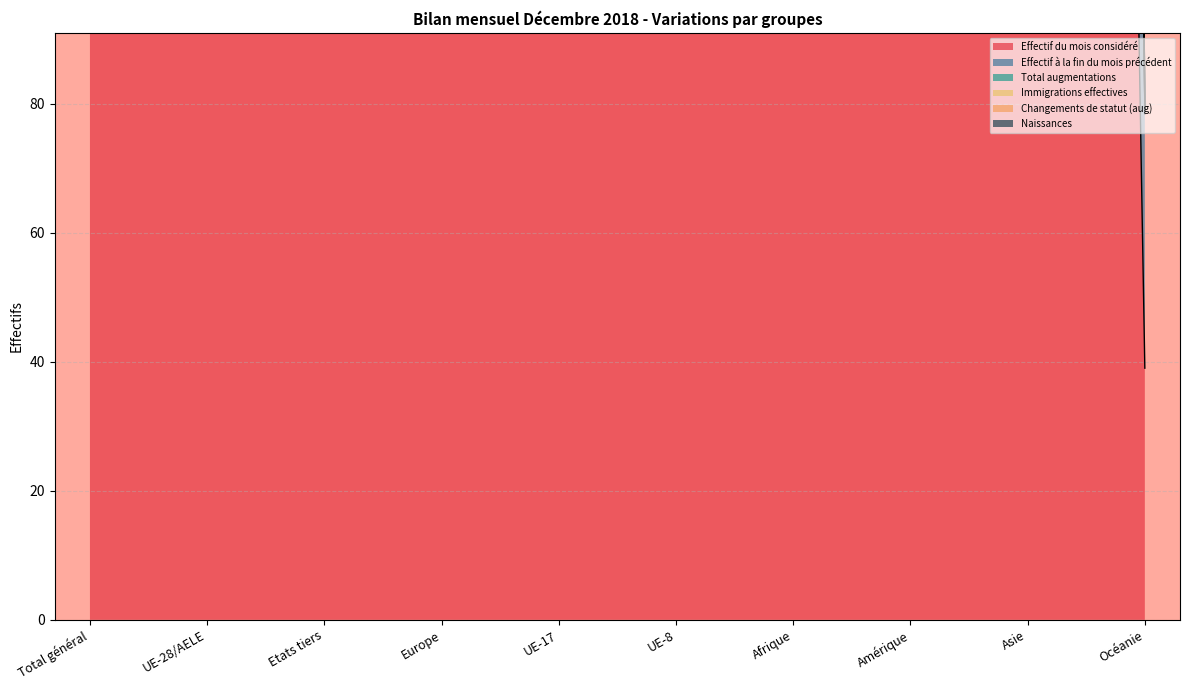

Which series has the widest spread of values?

Naissances